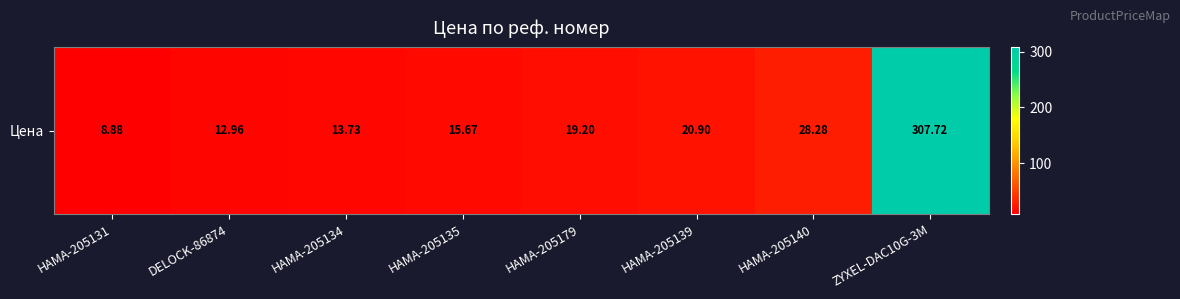

Approximately how many times larger is the value at HAMA-205135 compared to ZYXEL-DAC10G-3M?

0.1